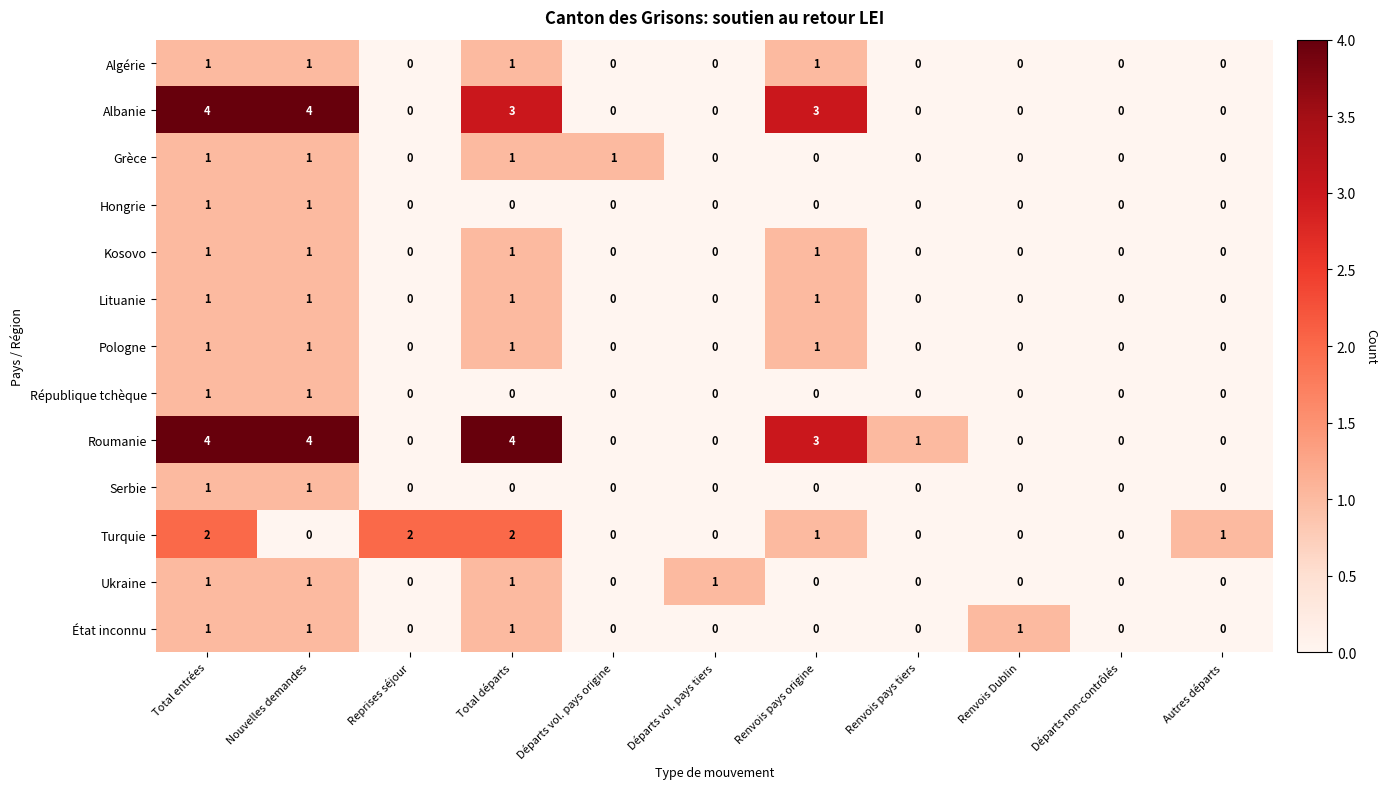

Which series changed the most between Reprises séjour and Renvois Dublin?

Turquie